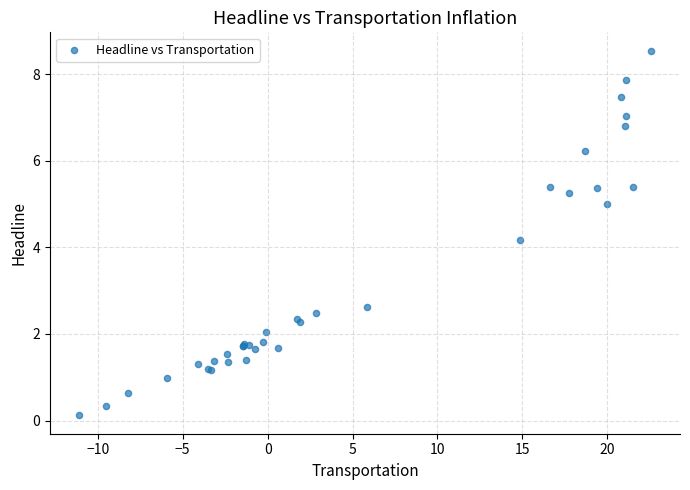

What Y value in the scatter plot is closest to 4?

4.2